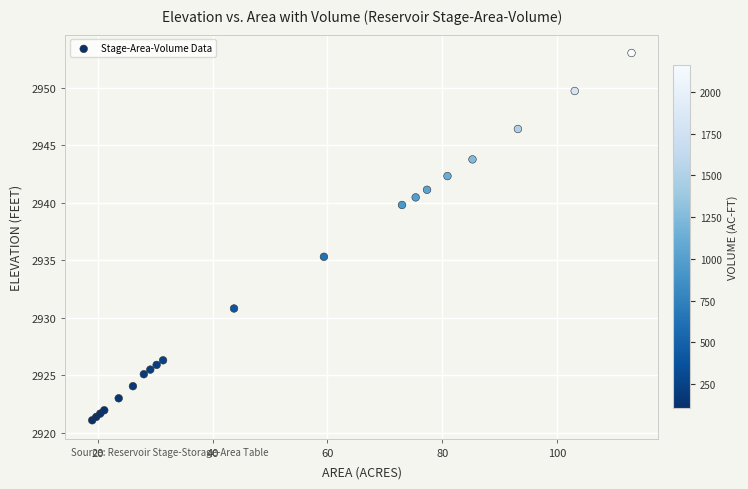

What Y value in the scatter plot is closest to 2937?

2935.3